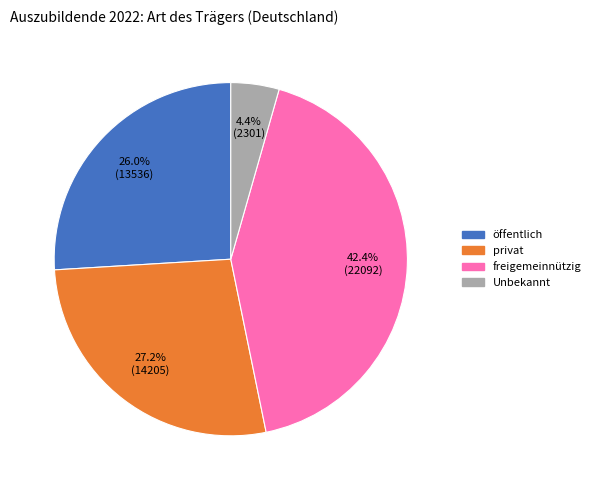

Is there a majority slice in this chart?

No